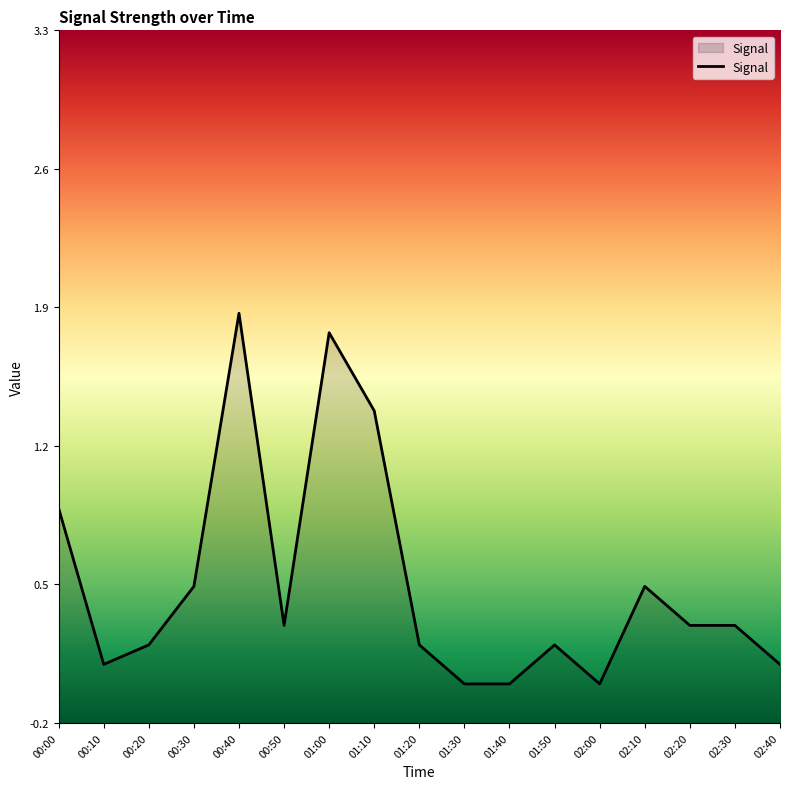

At which label is the value closest to 0?

01:30